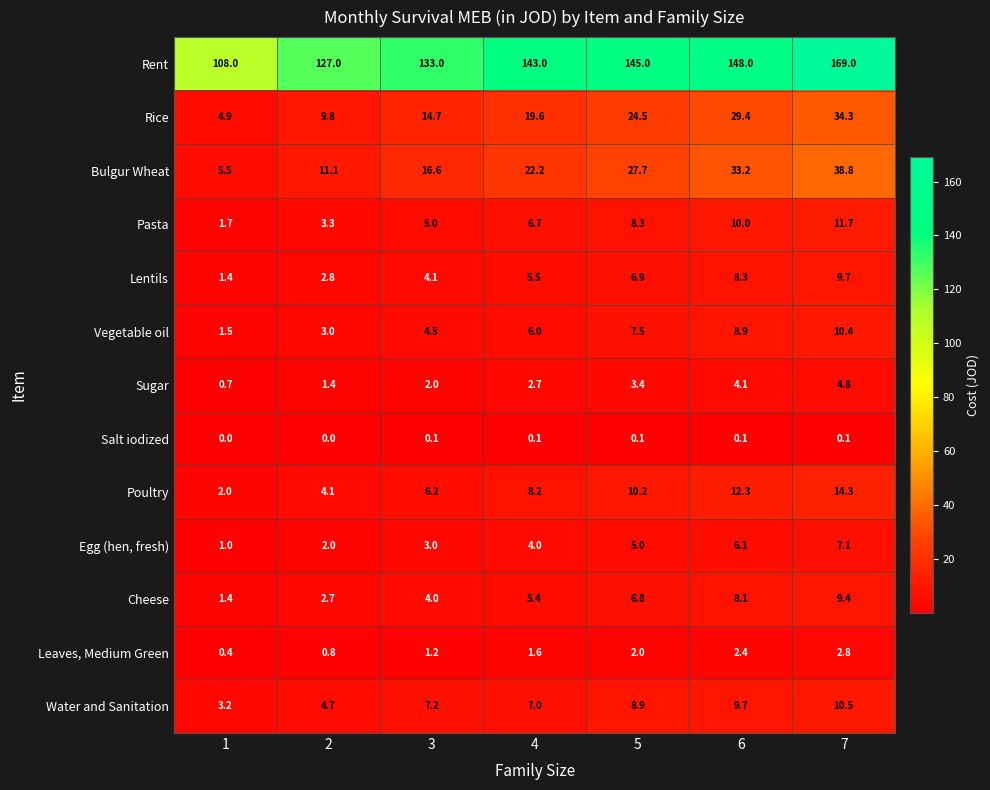

List the series in order of their peak value, highest first.

Rent, Bulgur Wheat, Rice, Poultry, Pasta, Water and Sanitation, Vegetable oil, Lentils, Cheese, Egg (hen, fresh), Sugar, Leaves, Medium Green, Salt iodized